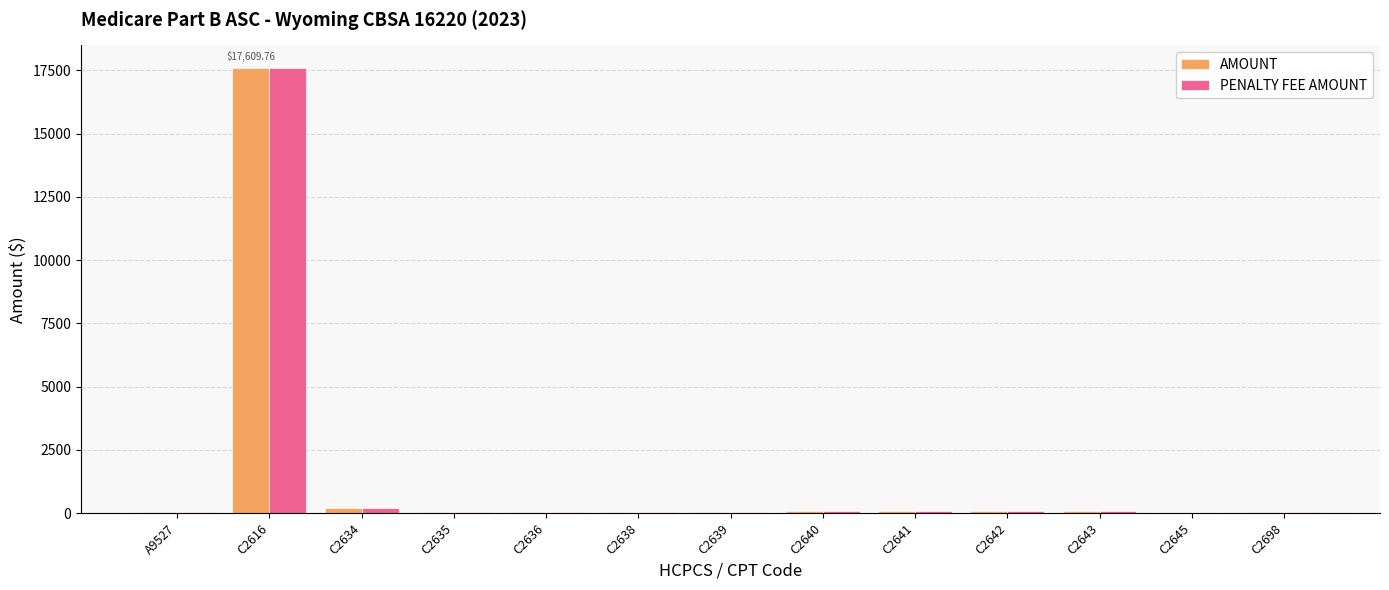

What is the sum of all PENALTY FEE AMOUNT values?

18395.6